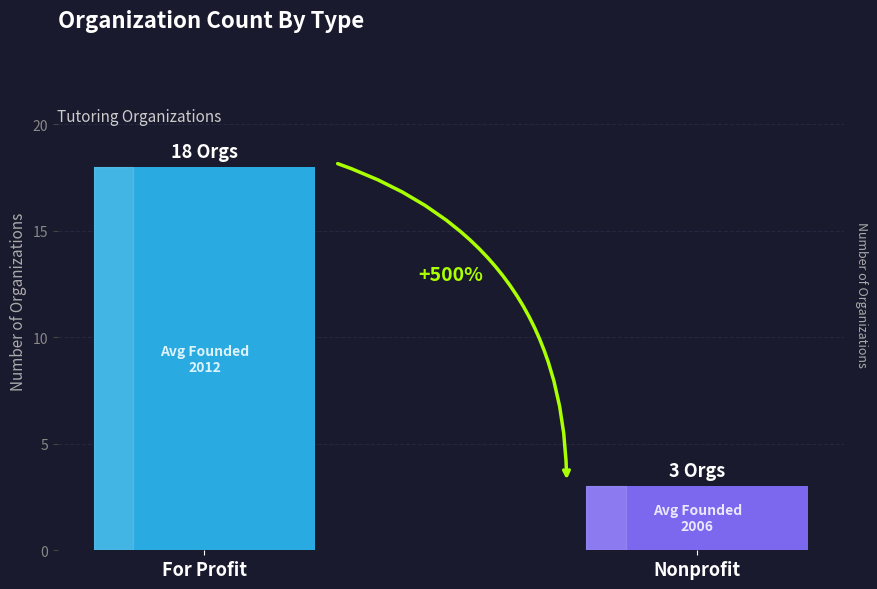

What is the label of the 2nd bar from the left?

Nonprofit